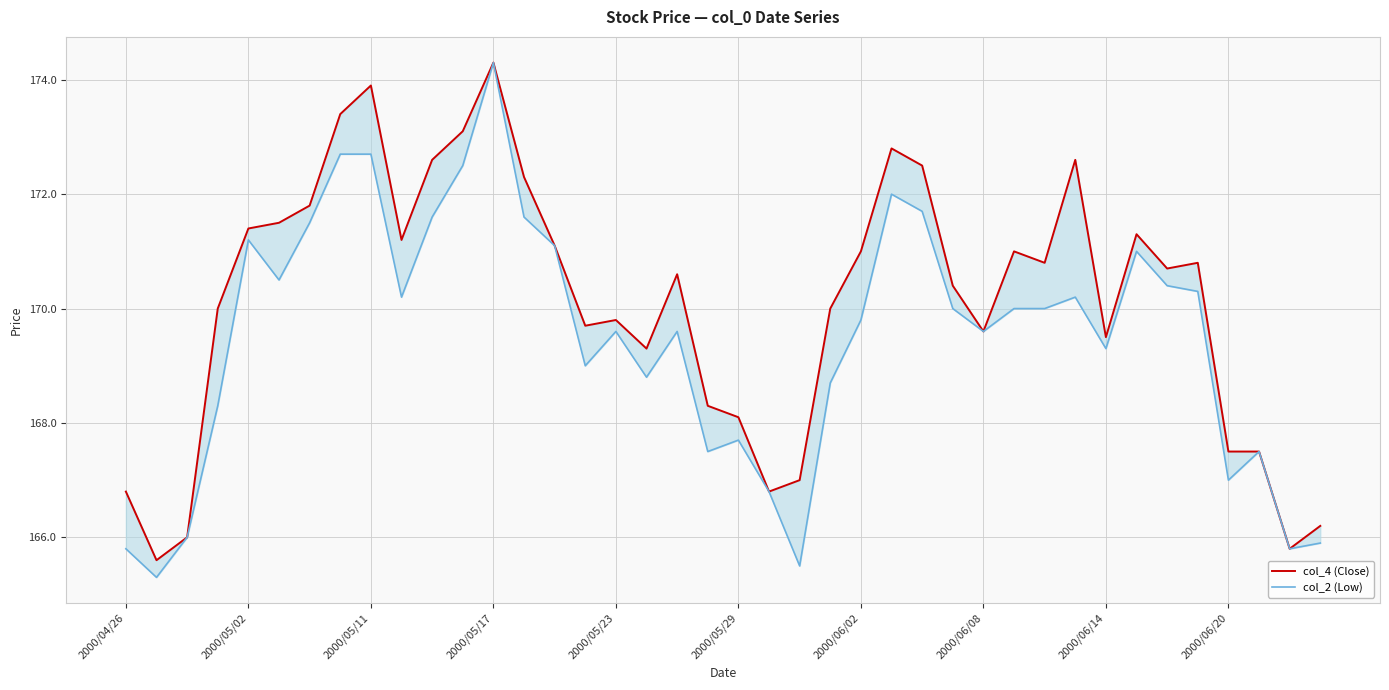

What is the average value of the col_4 (Close) series?

170.1